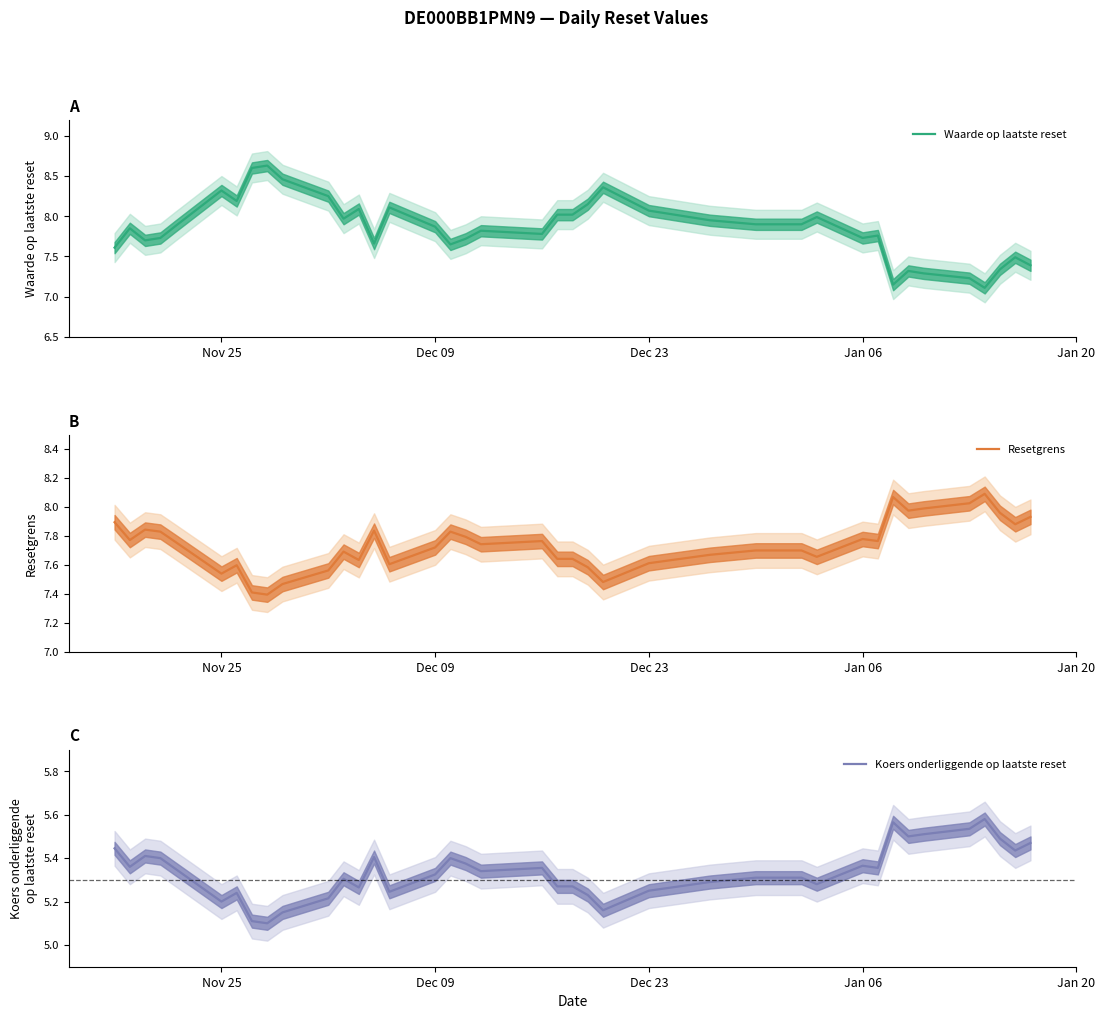

Rank the series by their maximum value, from lowest to highest.

Koers onderliggende op laatste reset, Resetgrens, Waarde op laatste reset